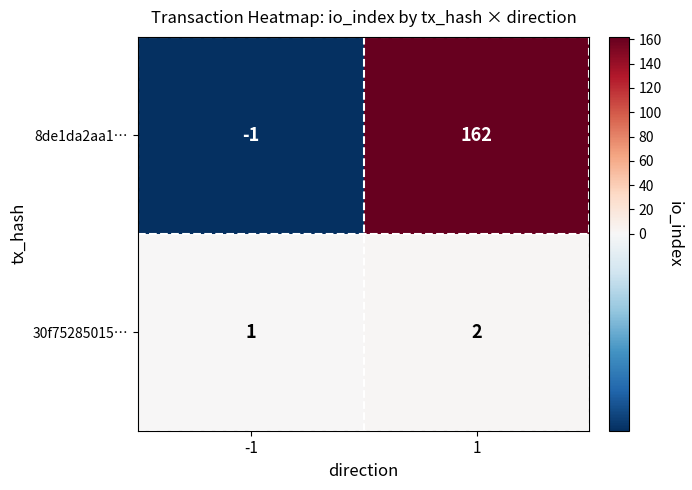

Is it true that 8de1da2aa1… equals -1 at -1?

True